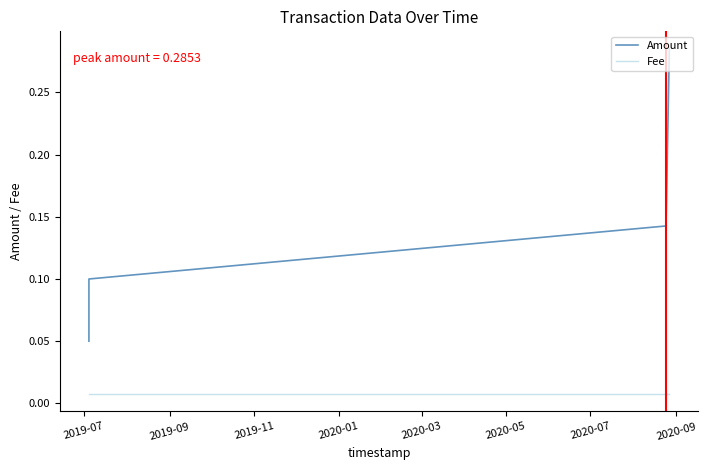

True or false: Amount and Fee cross at least once.

False